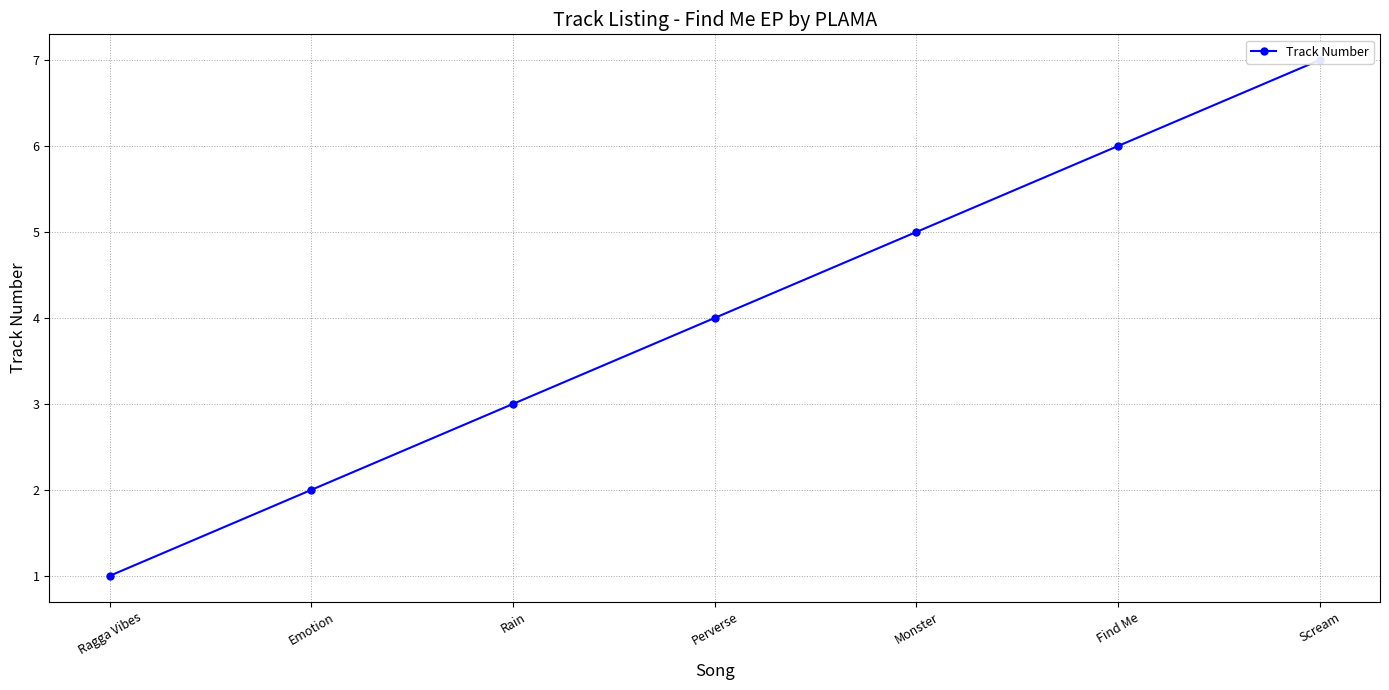

At which label is the value closest to 4?

Perverse